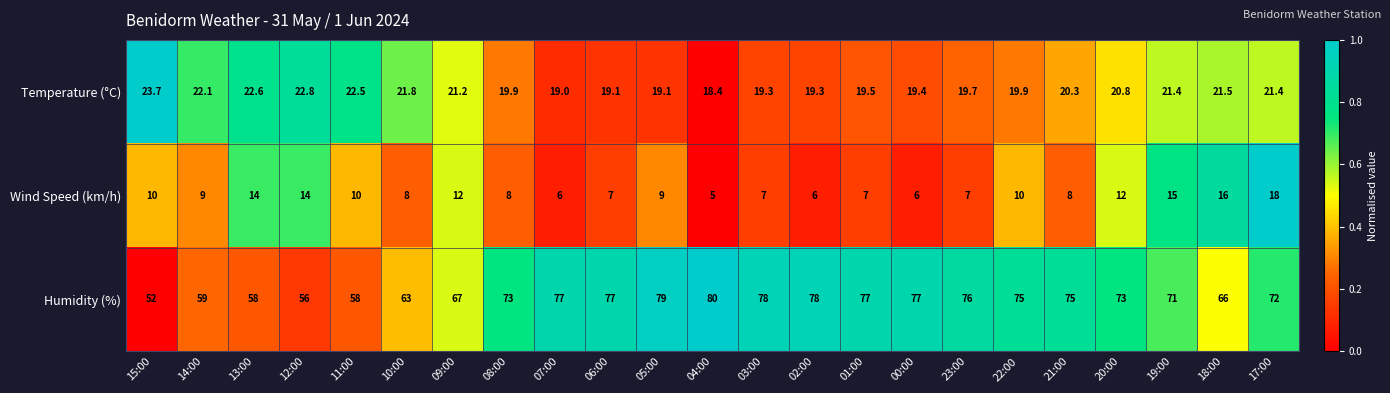

List the series in order of their overall mean, lowest first.

Wind Speed (km/h), Temperature (°C), Humidity (%)